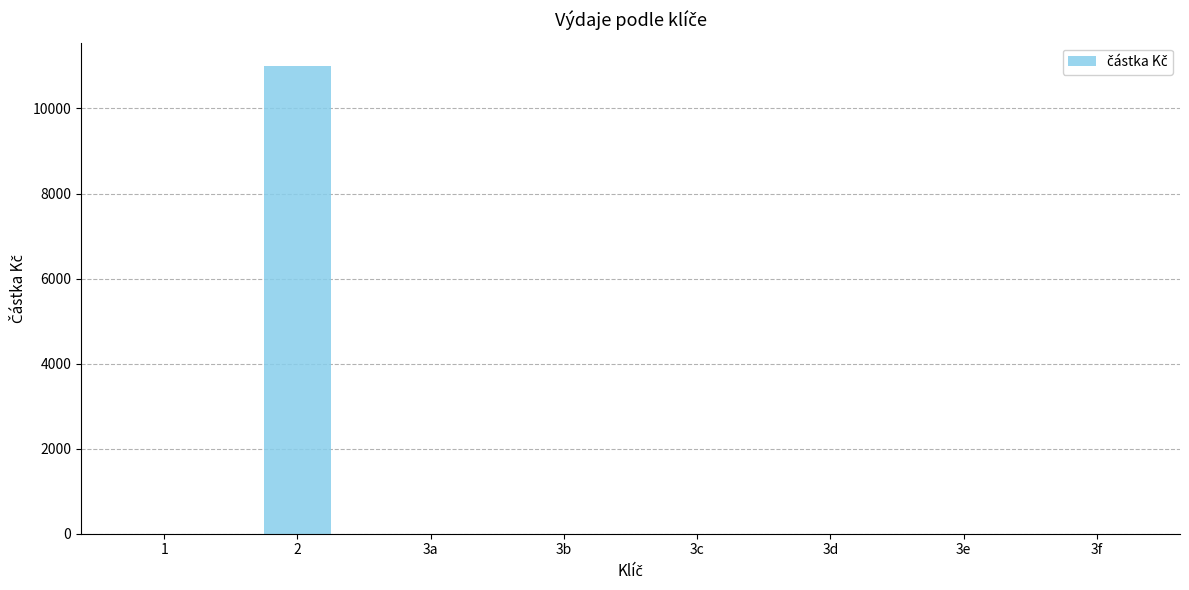

What is the maximum value shown in the chart?

11000